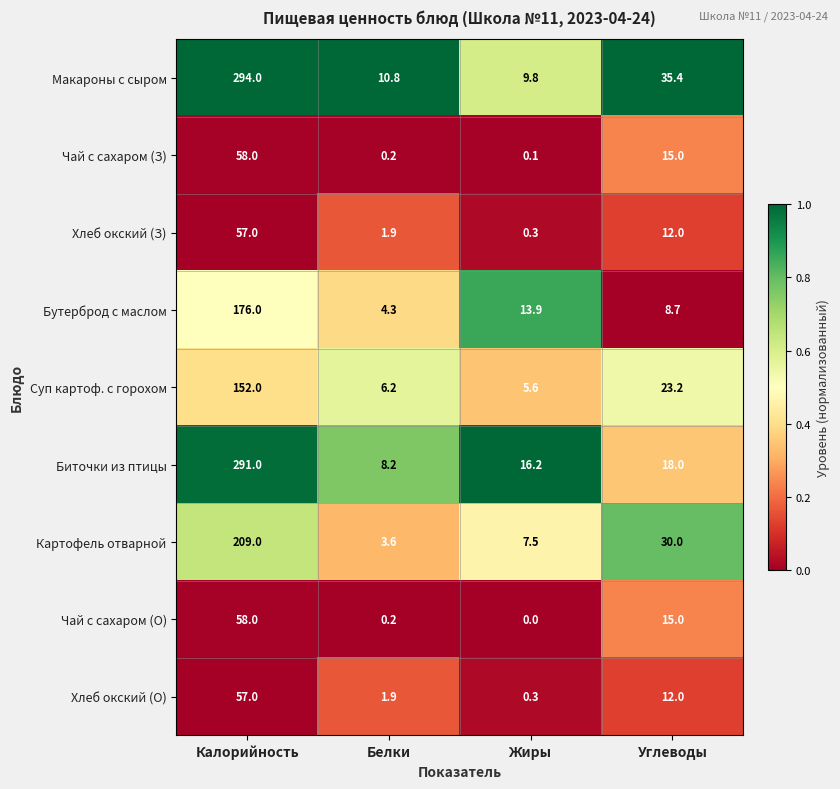

What is the lowest value of the Картофель отварной series?

3.6